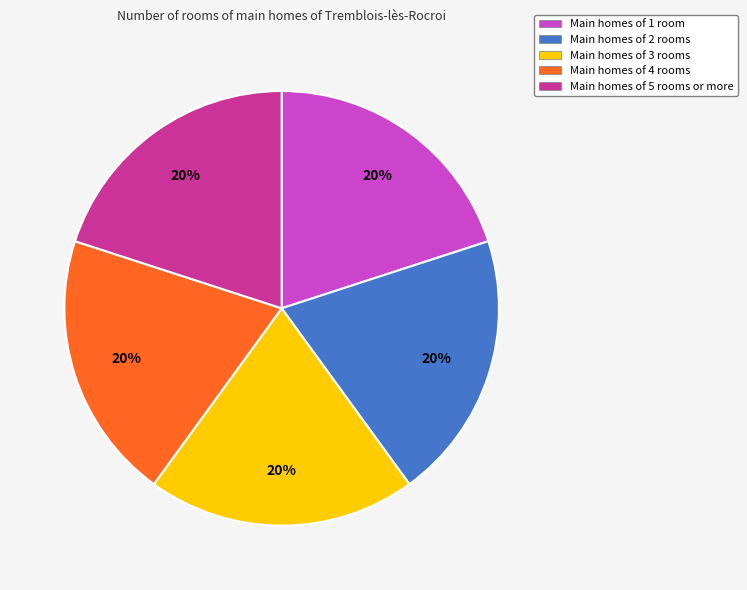

What is the ratio of the value at Main homes of 5 rooms or more to the value at Main homes of 2 rooms?

1.0